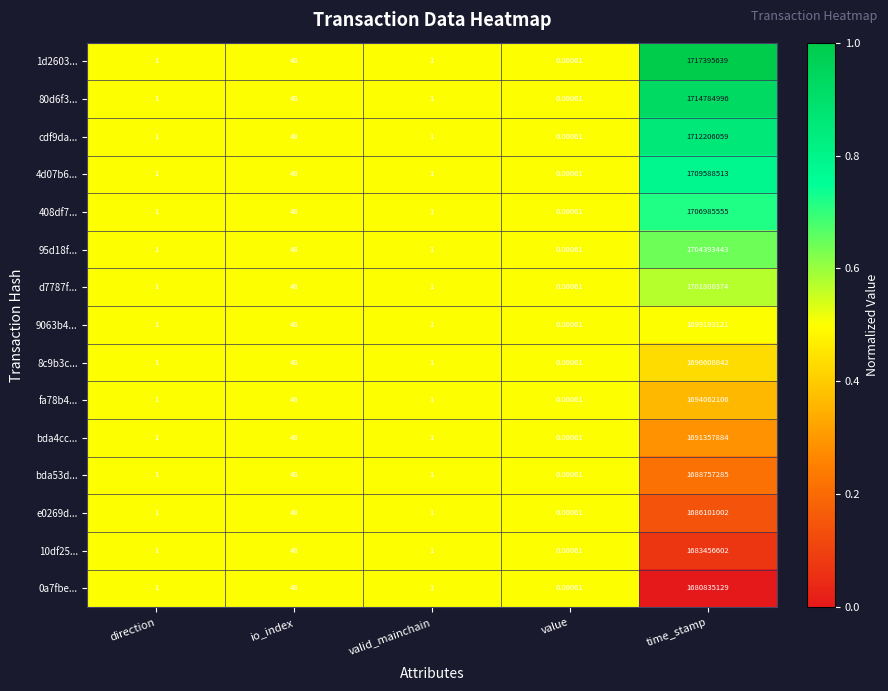

At which category does the chart reach its minimum across all series?

value